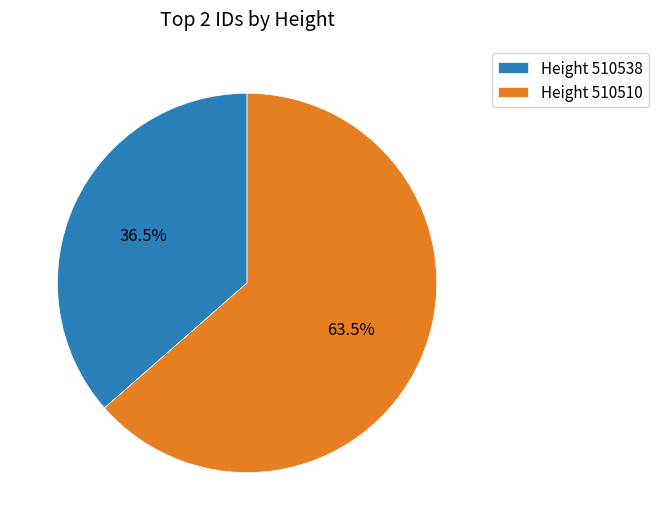

Which category has the smallest portion of the pie?

Height 510538